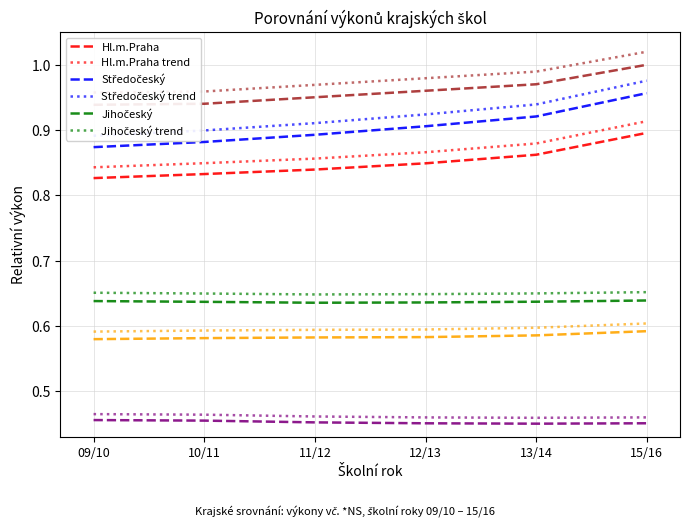

Between 12/13 and 15/16, which series saw the biggest shift?

Středočeský 09/10